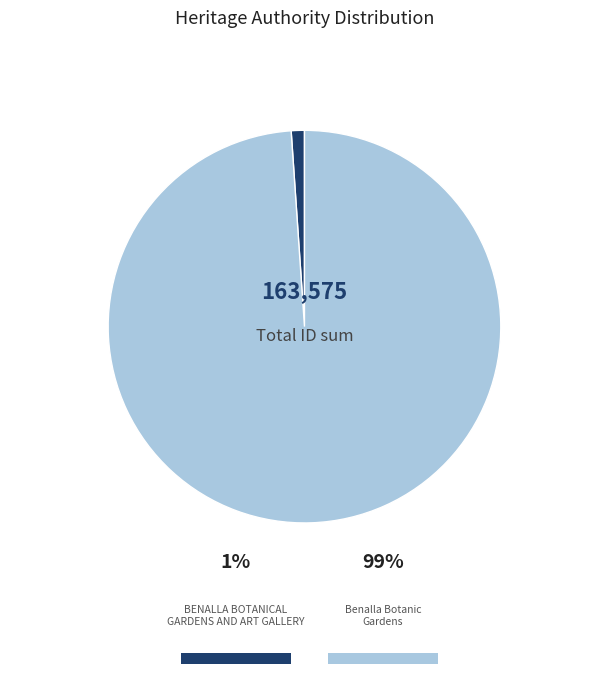

What percentage is NOT represented by BENALLA BOTANICAL GARDENS AND ART GALLERY?

98.9%